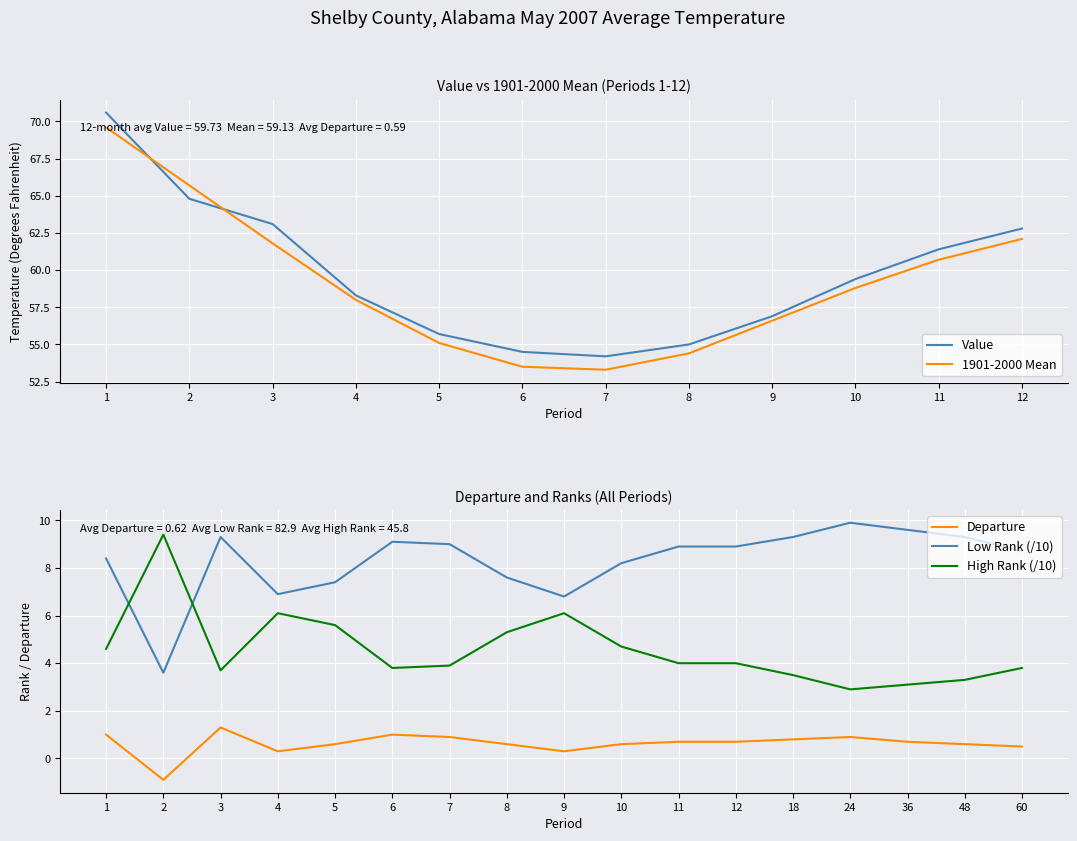

At which category is the sum across all series the highest?

3